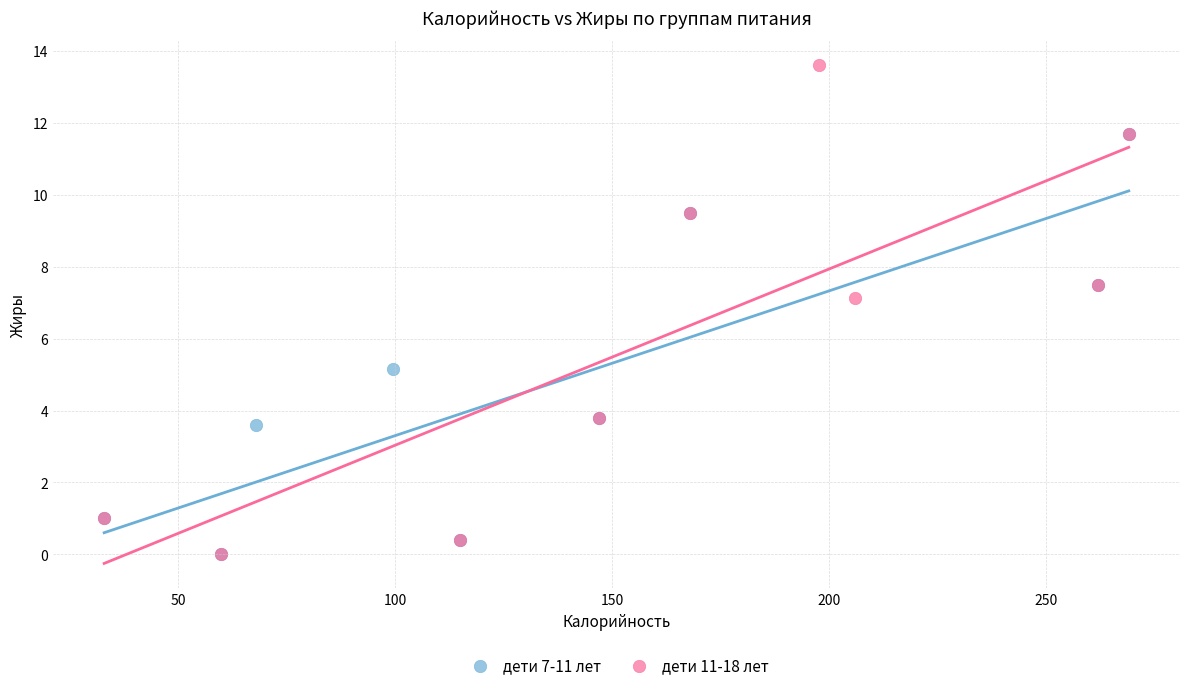

Which series has the widest spread of Y values?

дети 11-18 лет